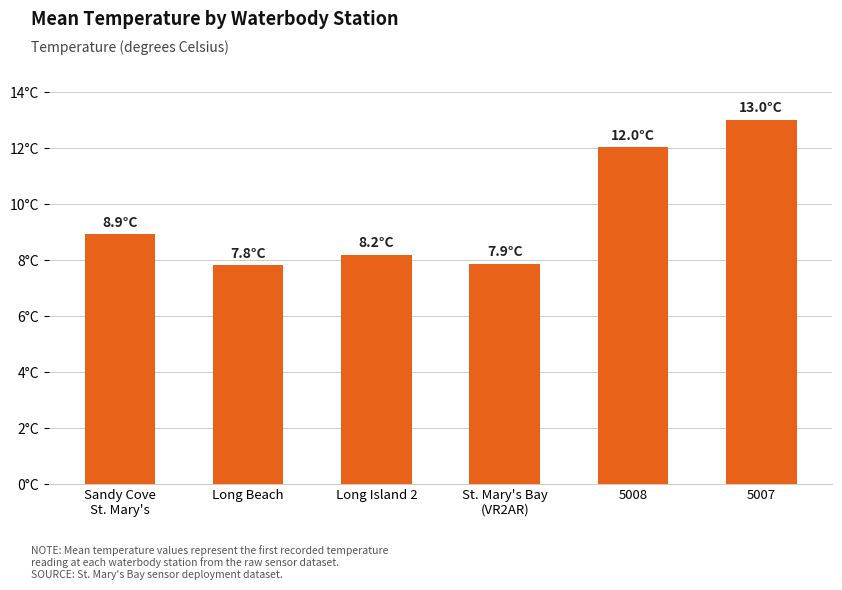

Reading left to right, list all the values displayed in this chart.

Sandy Cove
St. Mary's=8.9	Long Beach=7.8	Long Island 2=8.2	St. Mary's Bay
(VR2AR)=7.9	5008=12.0	5007=13.0